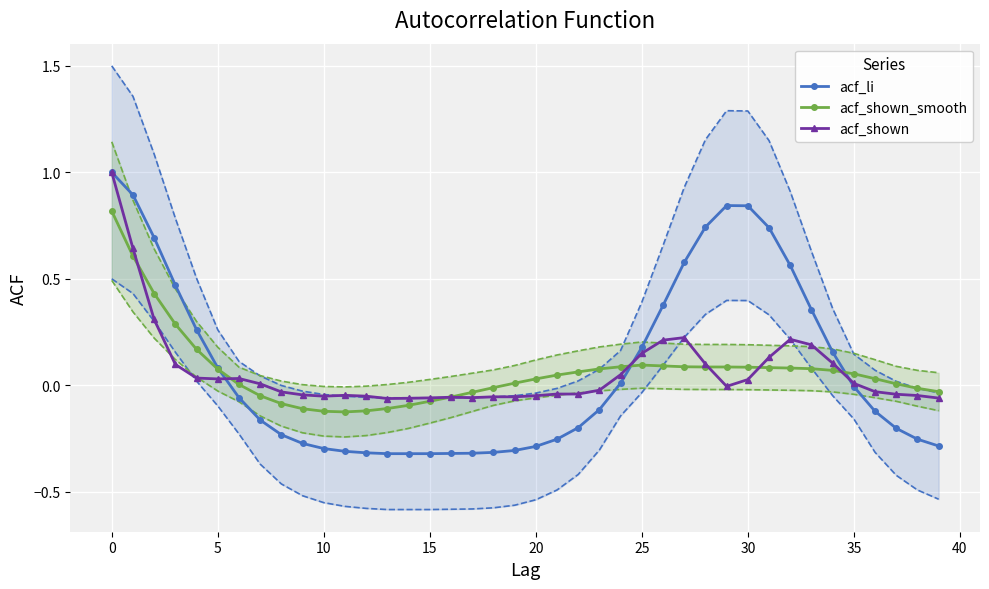

After their last crossing, which series has the higher values: acf_li or acf_shown?

acf_shown